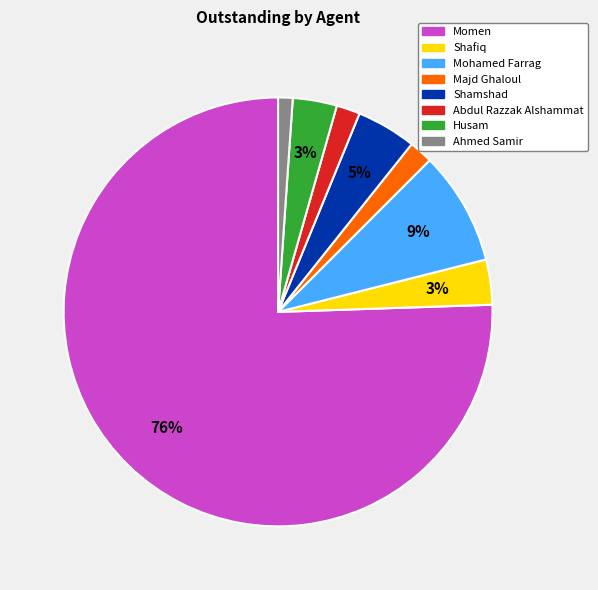

What is the smallest slice in the pie chart?

Ahmed Samir